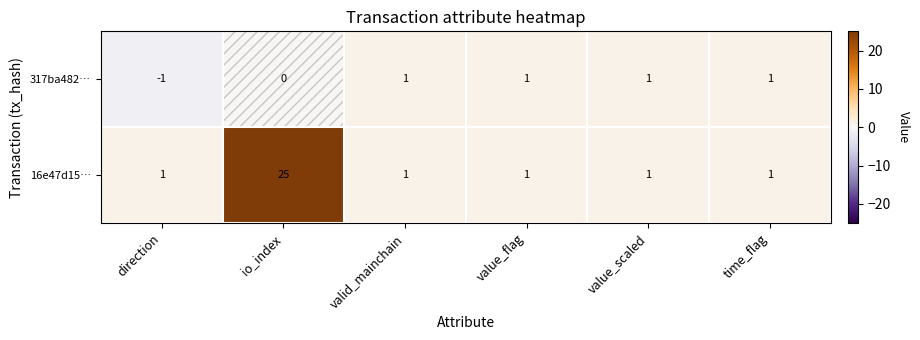

Which series has the largest range (max minus min)?

16e47d15…